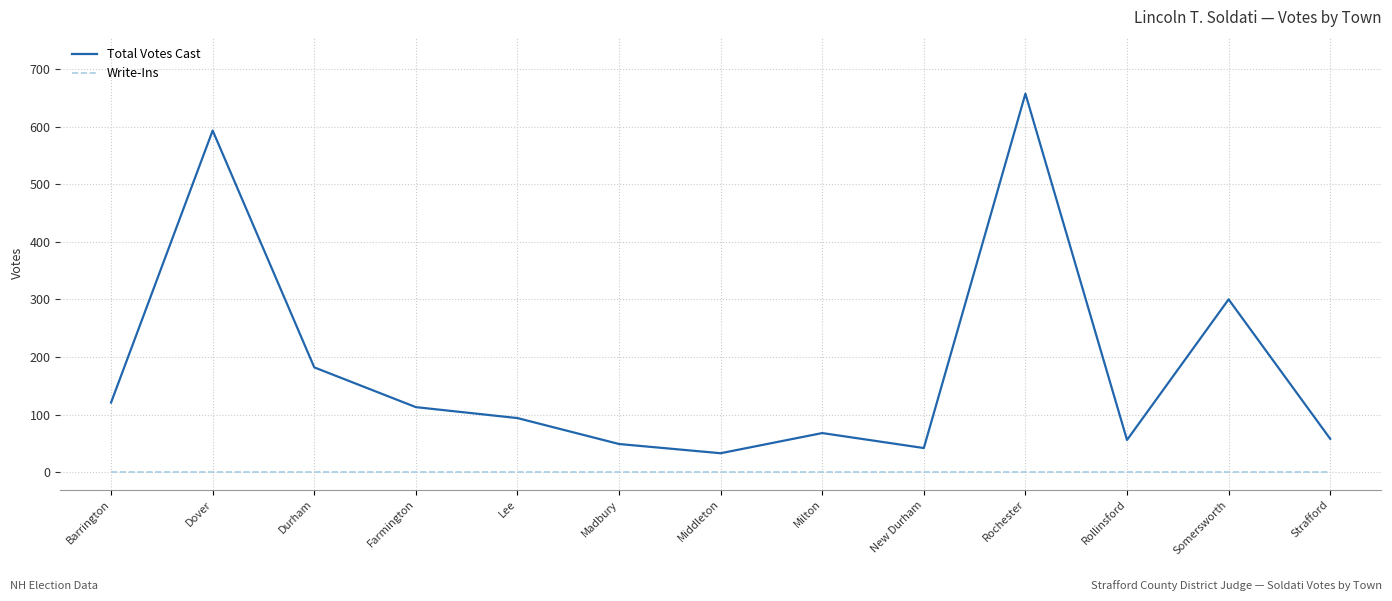

True or false: Write-Ins has a value of 0 at Durham.

True